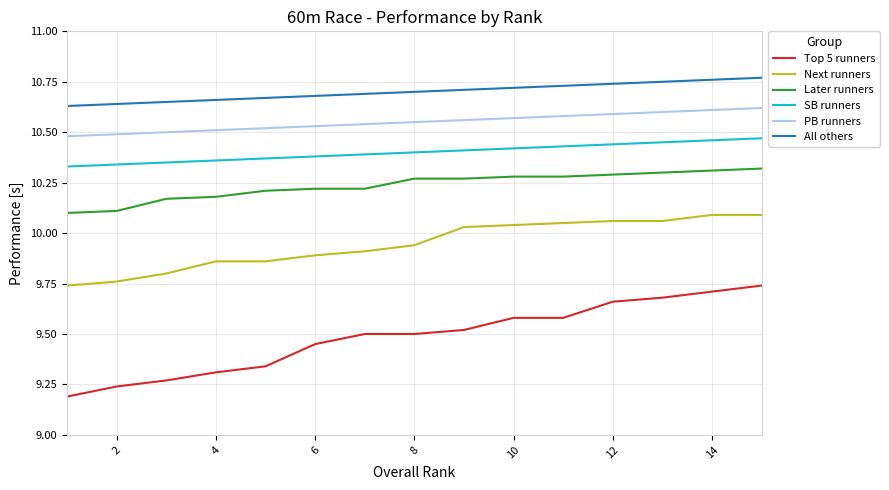

What is the difference between the second highest and minimum values in the PB runners series?

0.1